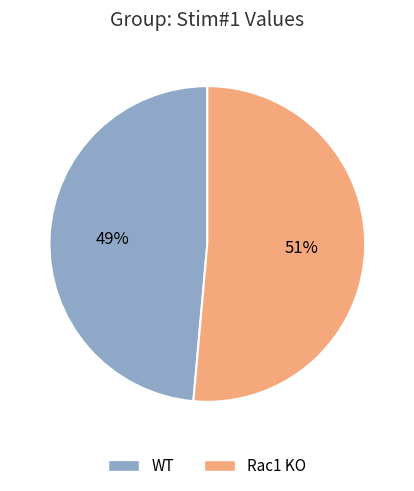

How many slices are in this pie chart?

2